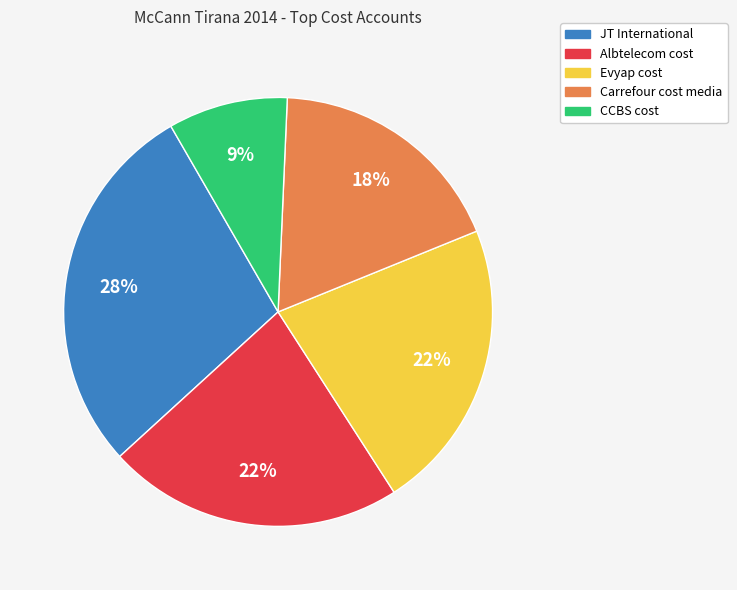

To the nearest percent, what is the difference between the largest and smallest slice percentages?

19%